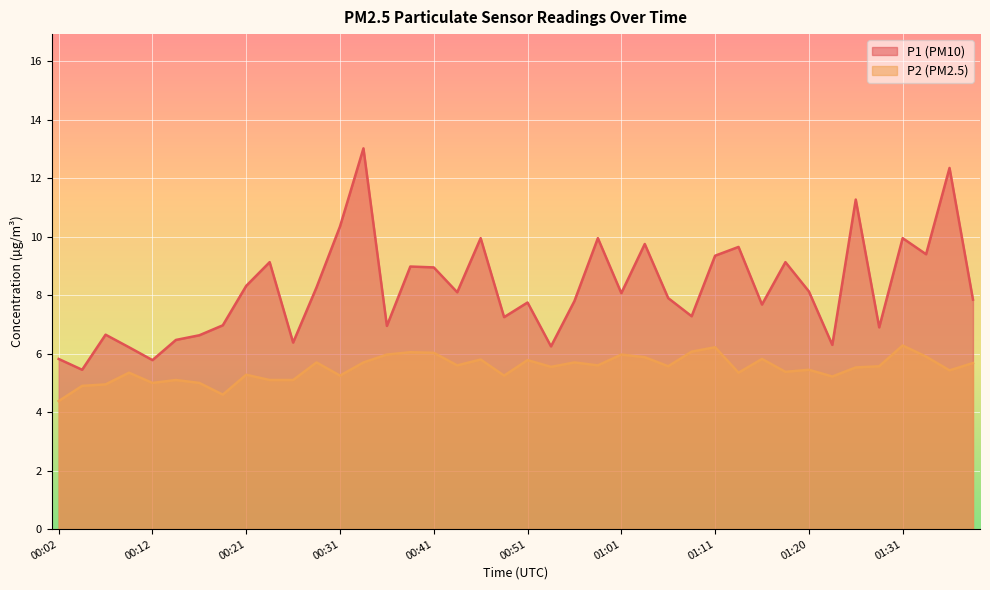

Reading left to right, extract all data points from this chart.

P1: 5.8	5.5	6.7	6.2	5.8	6.5	6.6	7.0	8.3	9.1	6.4	8.3	10.3	13.0	7.0	9.0	8.9	8.1	9.9	7.2	7.8	6.2	7.8	9.9	8.1	9.8	7.9	7.3	9.3	9.7	7.7	9.1	8.1	6.3	11.3	6.9	9.9	9.4	12.3	7.8
P2: 4.4	4.9	5.0	5.3	5.0	5.1	5.0	4.6	5.3	5.1	5.1	5.7	5.2	5.7	6.0	6.0	6.0	5.6	5.8	5.2	5.8	5.5	5.7	5.6	6.0	5.9	5.6	6.1	6.2	5.3	5.8	5.4	5.5	5.2	5.5	5.6	6.3	5.9	5.4	5.7